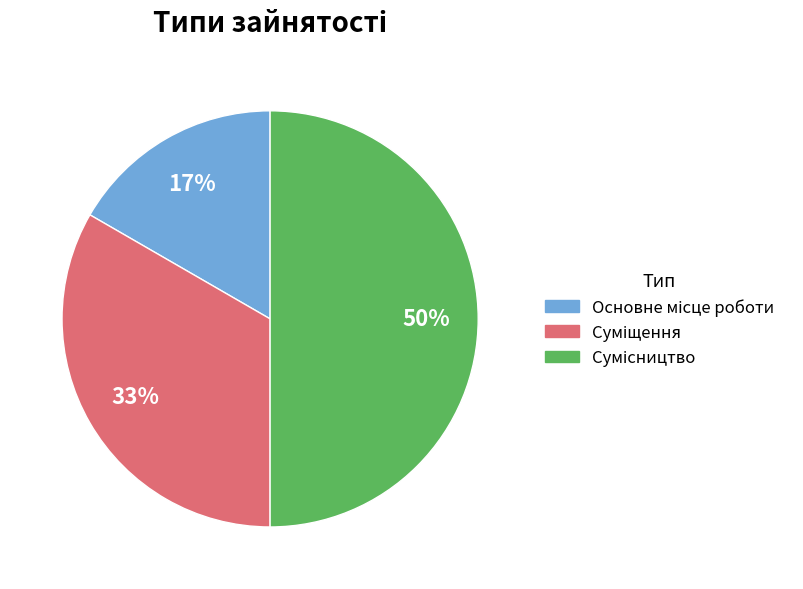

To the nearest percent, what is the average slice percentage?

33%